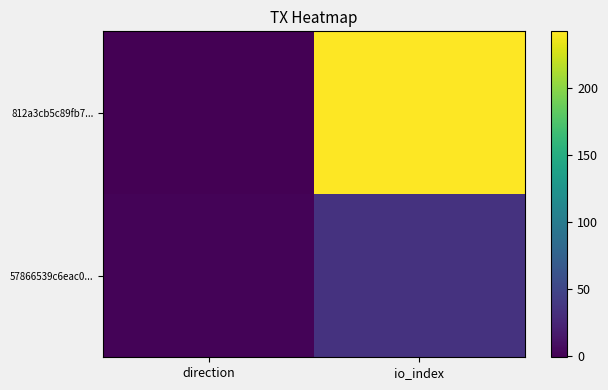

Rank the series by their average value, from highest to lowest.

812a3cb5c89fb7..., 57866539c6eac0...